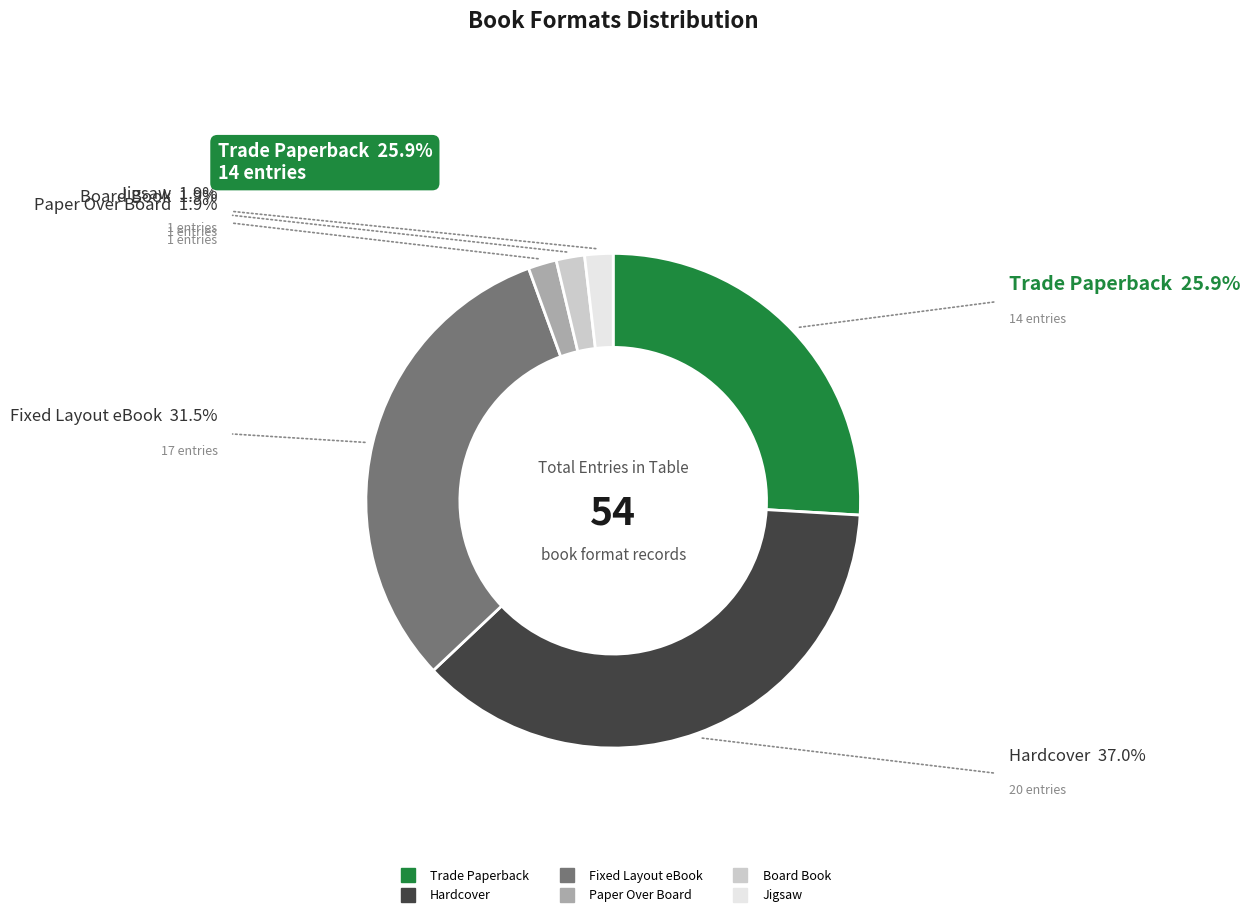

Which has a higher value, Fixed Layout eBook or Hardcover?

Hardcover